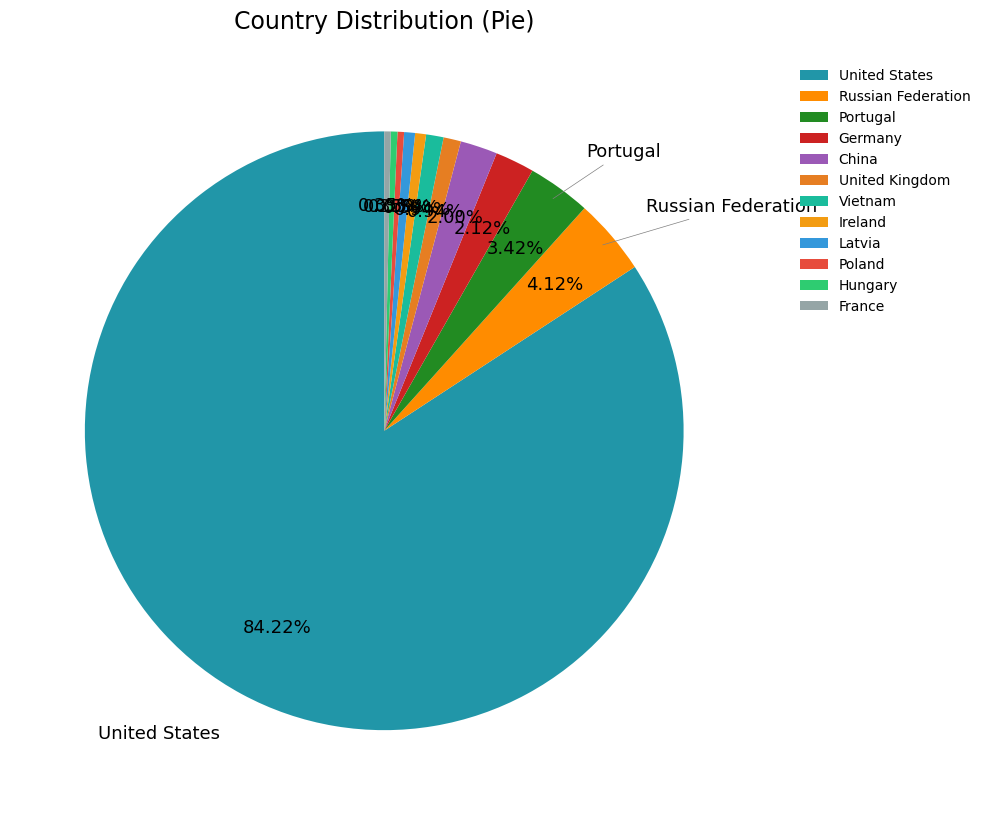

How many slices are in this pie chart?

12